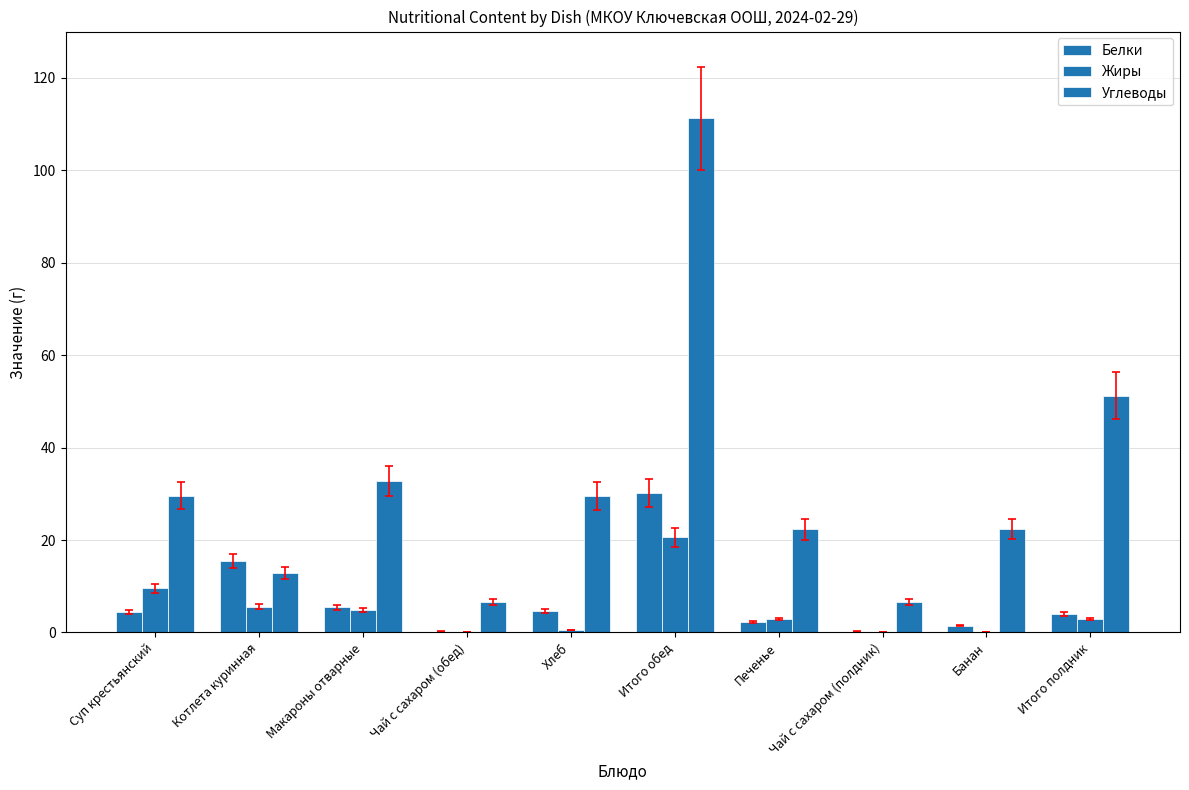

What is the difference between the maximum and minimum values in the Углеводы series?

104.7